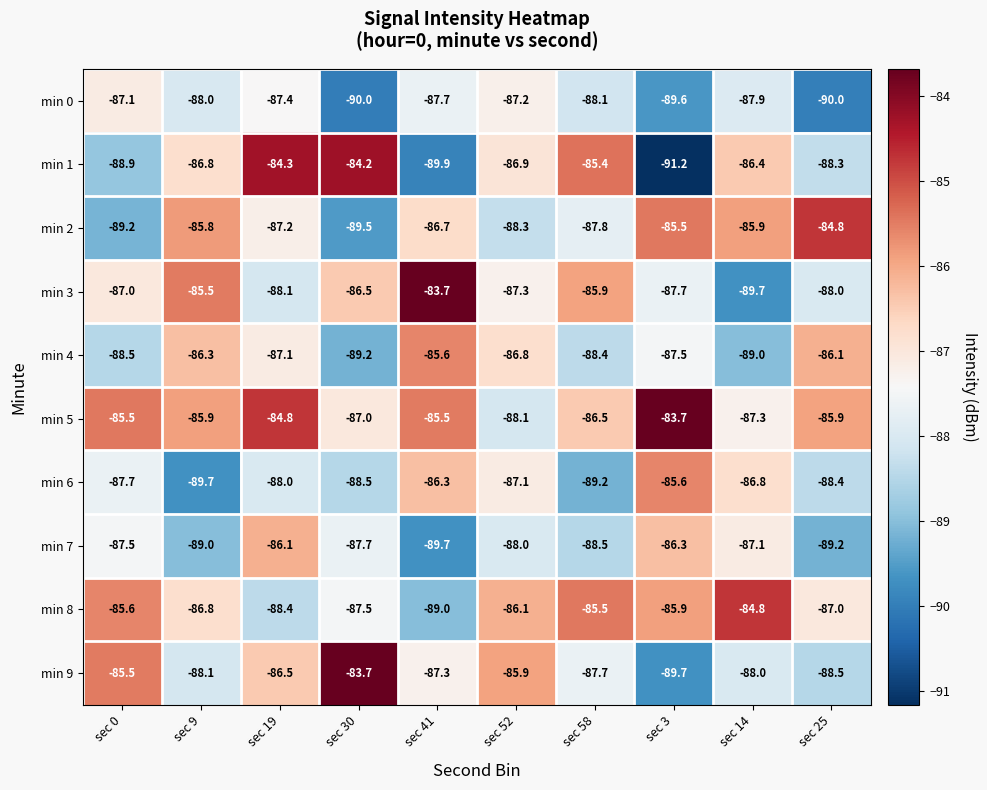

How many values in the min 3 series exceed -87?

4